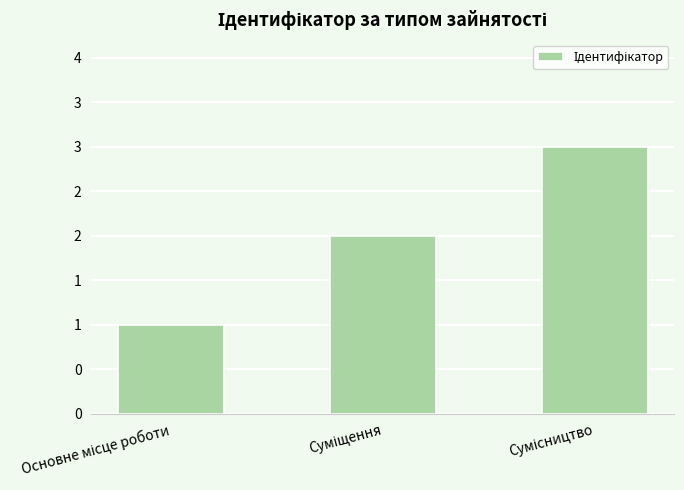

Count the values in the range 1 to 3.

3